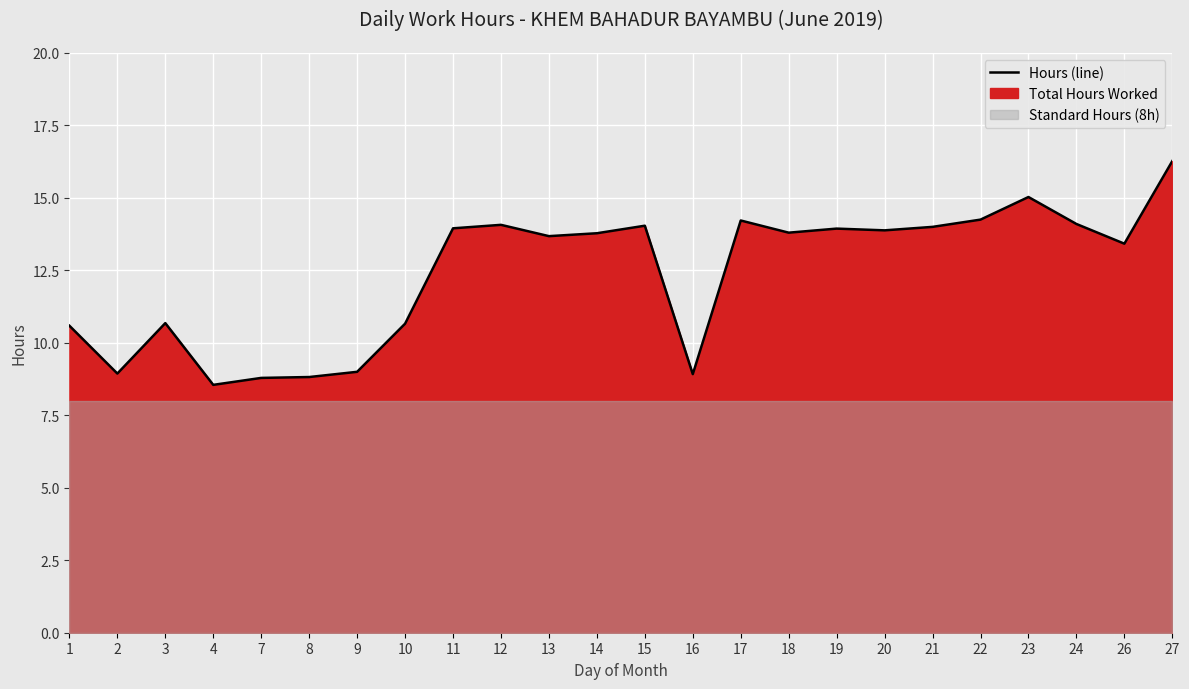

Reading right to left, extract all data points from this chart.

16.3	13.4	14.1	15.0	14.2	14.0	13.9	13.9	13.8	14.2	8.9	14.0	13.8	13.7	14.1	13.9	10.7	9.0	8.8	8.8	8.6	10.7	8.9	10.6